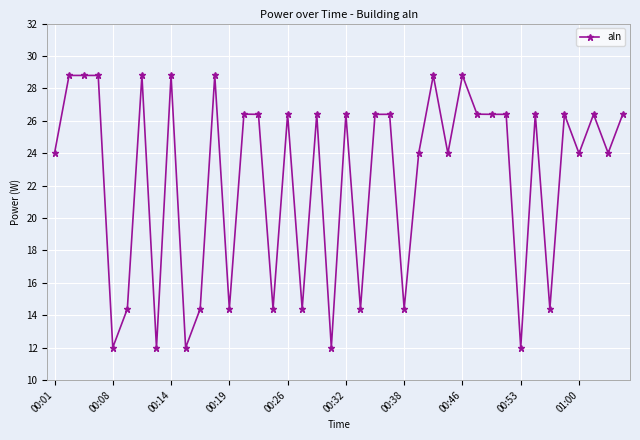

True or false: there are more than 1 points higher than both neighbors.

True